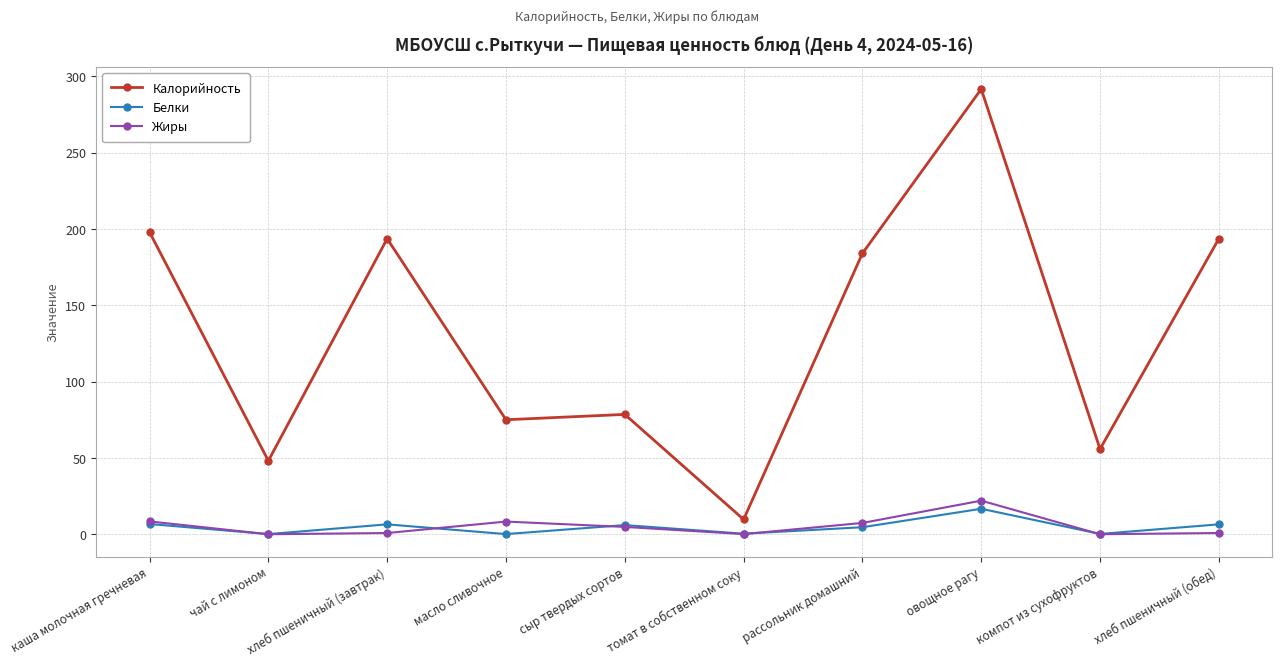

How many values in the Жиры series exceed 4?

5